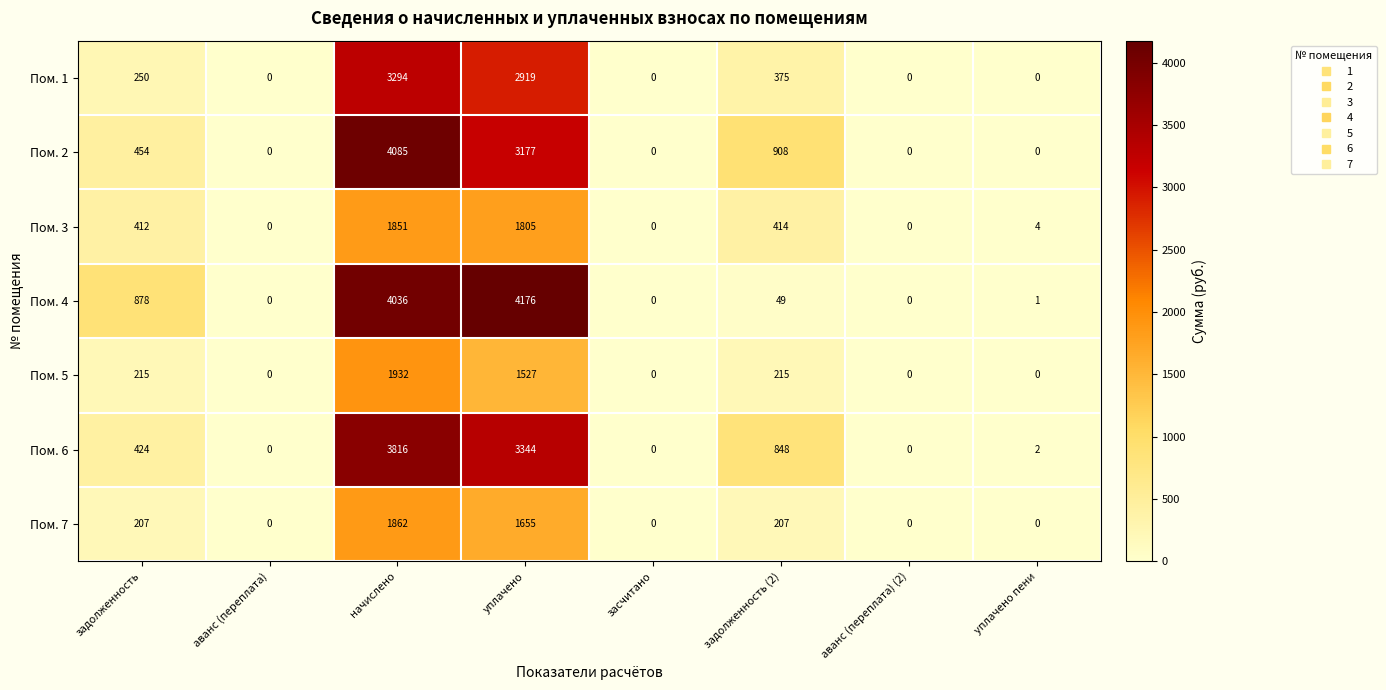

Rank the series by their maximum value, from lowest to highest.

Пом. 3, Пом. 7, Пом. 5, Пом. 1, Пом. 6, Пом. 2, Пом. 4